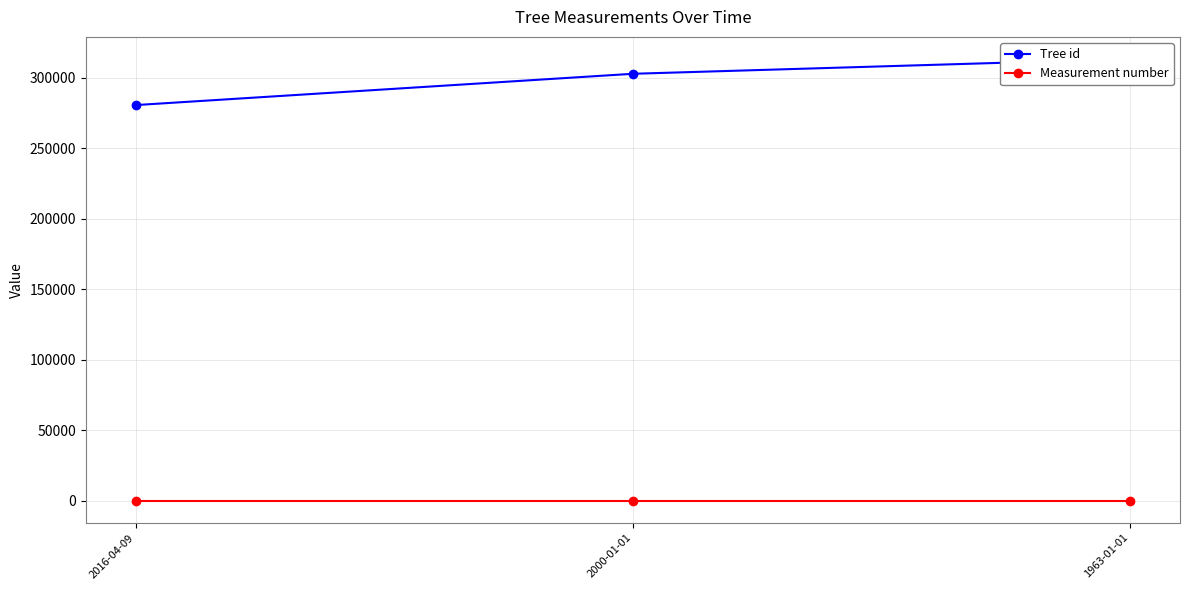

What is the maximum value shown in the chart?

313228